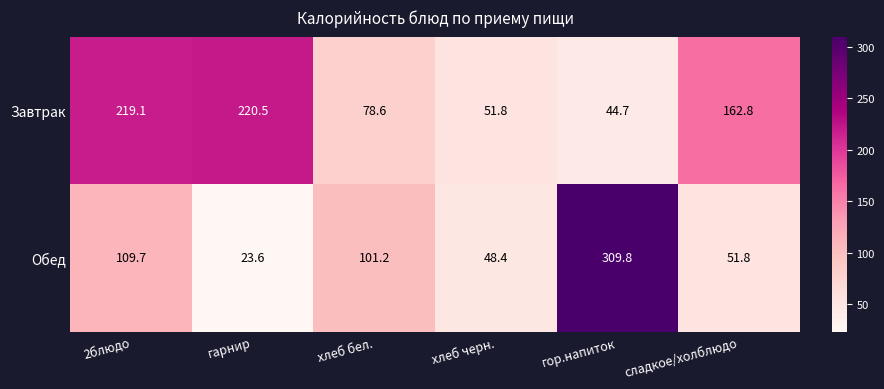

How many values in the Завтрак series are below 162?

3